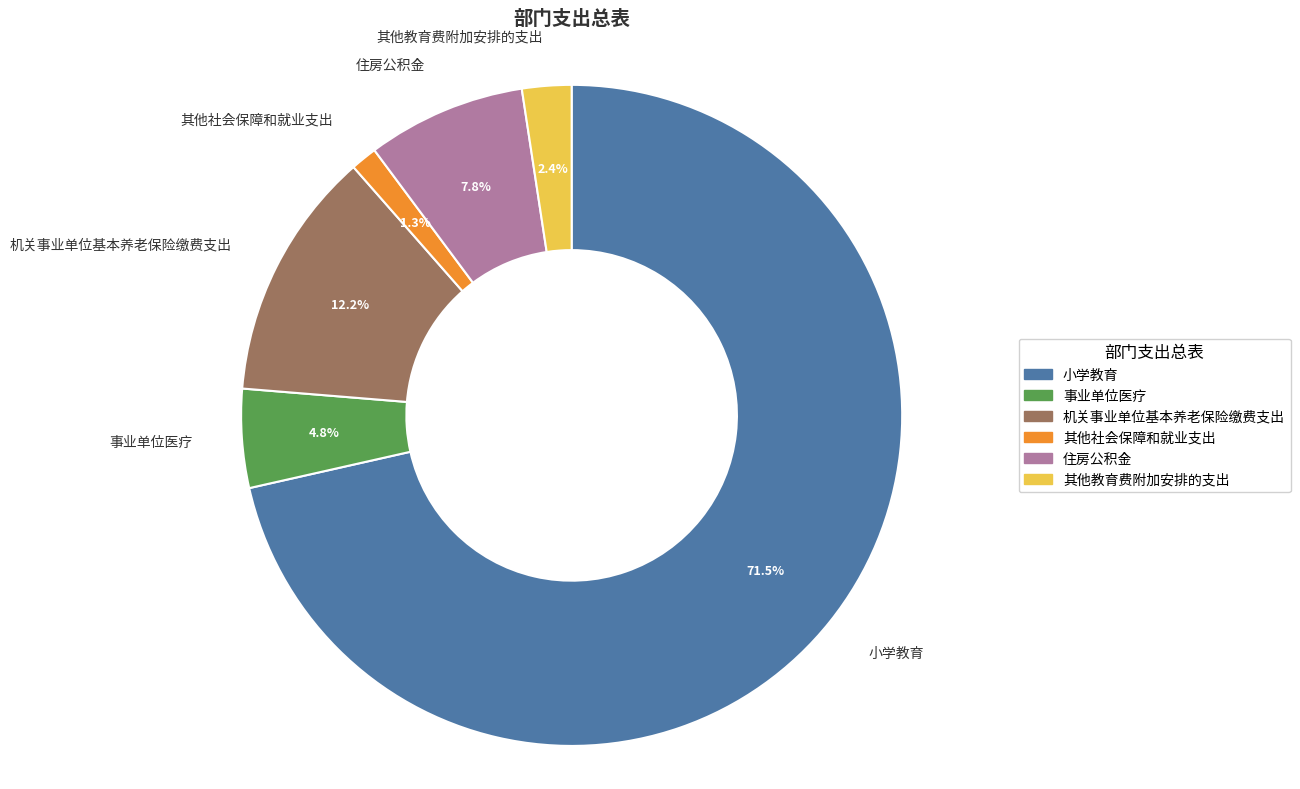

Is there any slice that represents more than half of the pie?

Yes